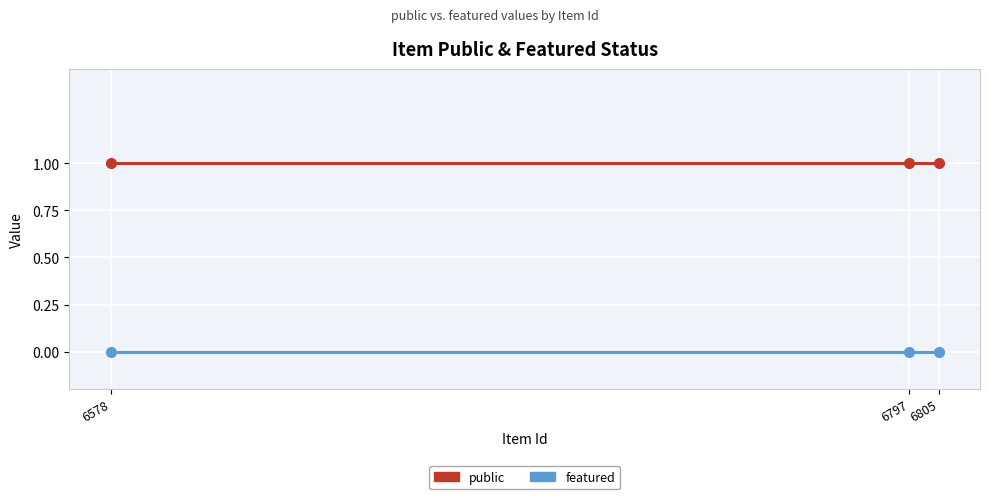

Rank the series by their maximum value, from highest to lowest.

public, featured